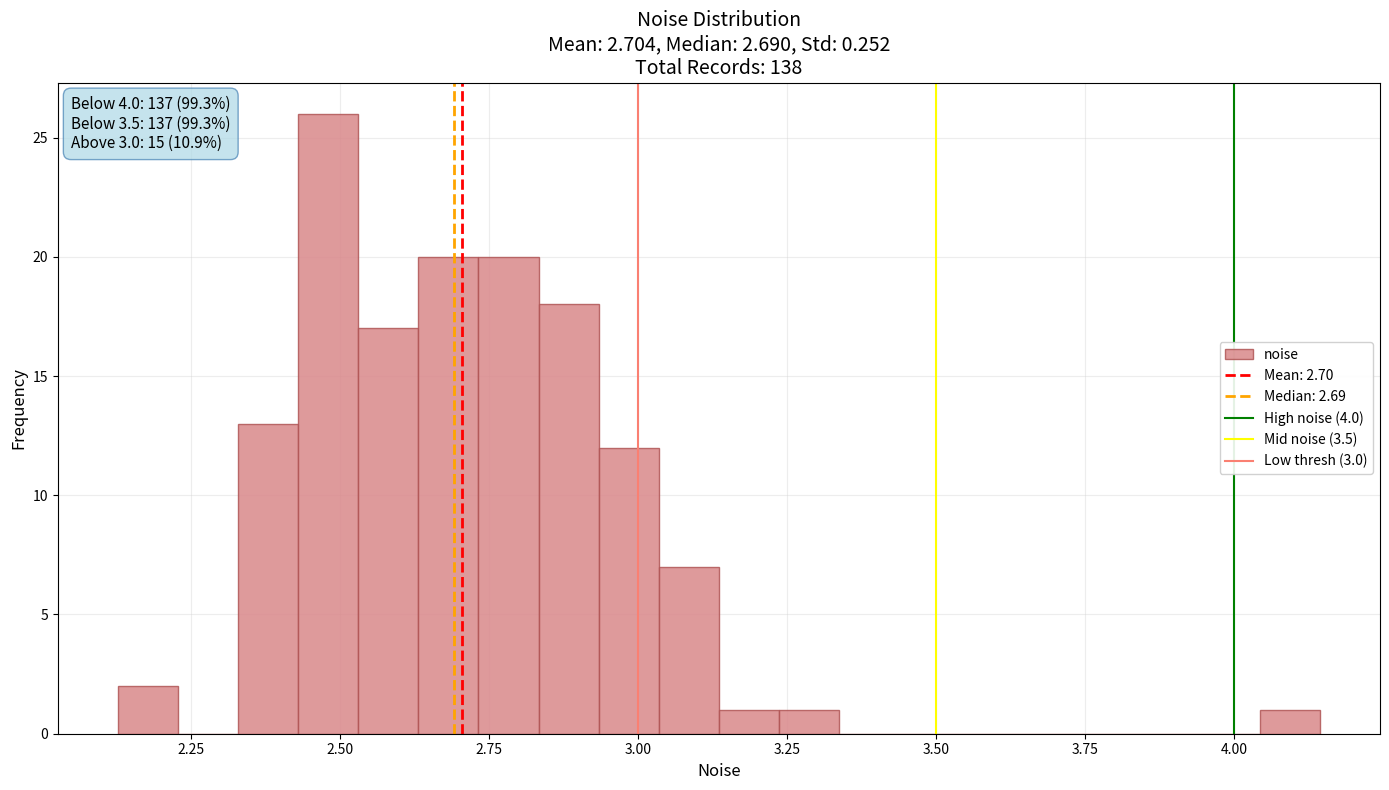

Read against the x-axis, roughly where is the centre of the tallest bar?

2.50